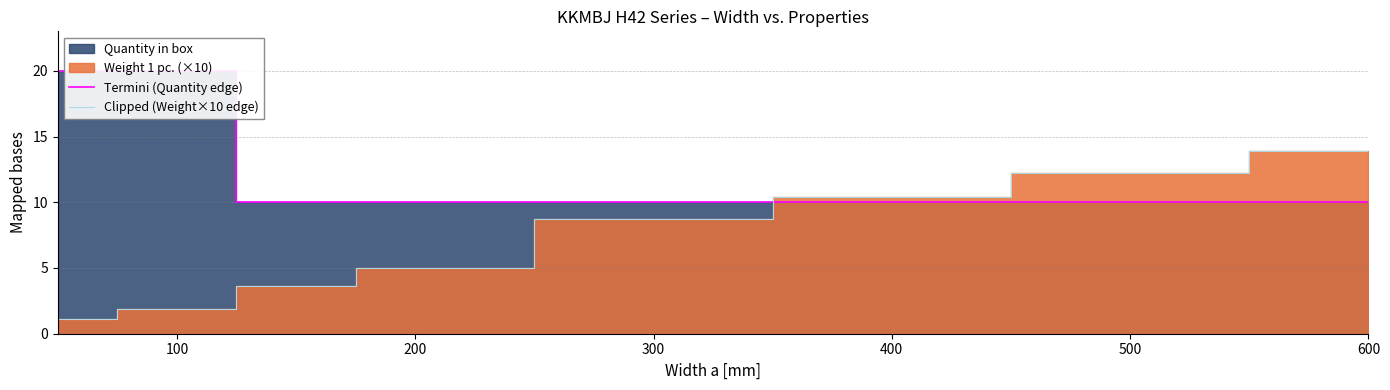

Which category has the highest value in the Clipped (Weight×10 edge) series?

600